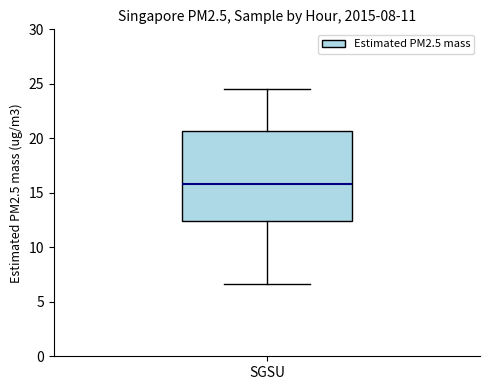

Transcribe this box plot: give where the median line is, the range the box spans, and where the two whiskers end, as read against the y-axis. The values are not printed on the chart, so give them approximately, as read against the axis.

median 16.0, box 12.5 to 20.5, whiskers 6.5 to 24.5